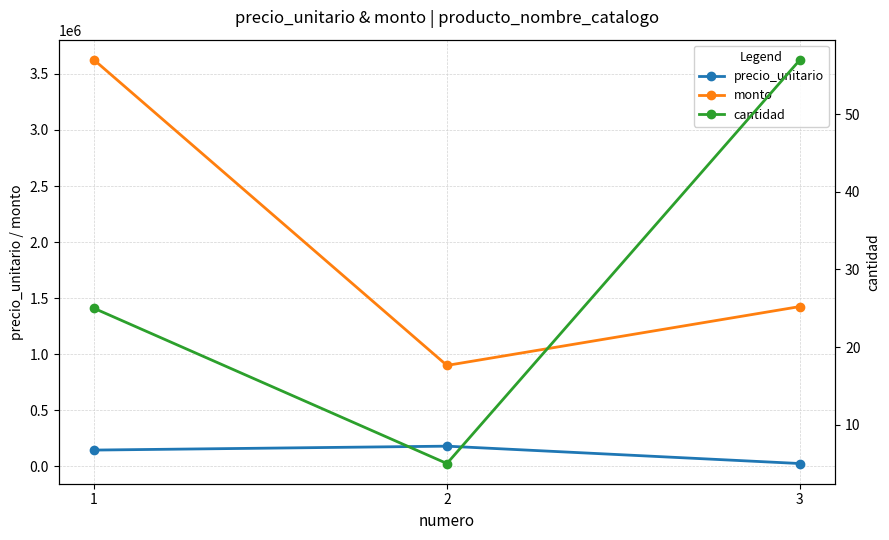

Does the chart display data point markers on the line(s)?

Yes